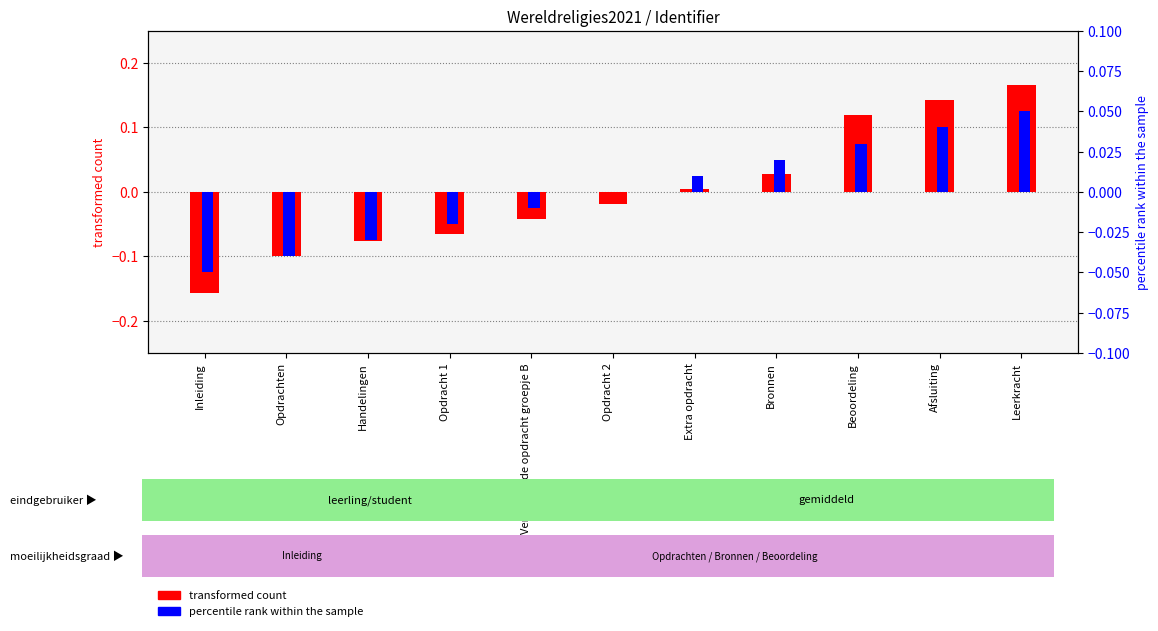

Are the bars grouped side by side (vs. stacked)?

Yes